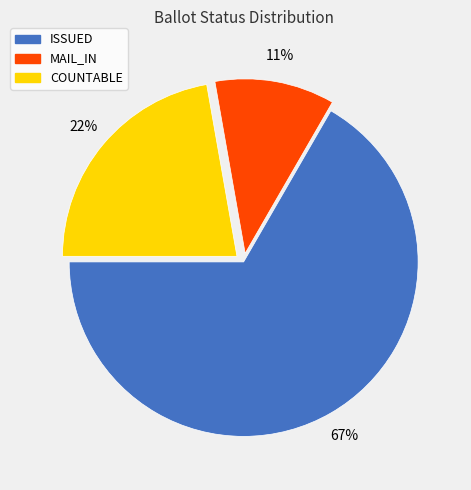

How many slices are in this pie chart?

3